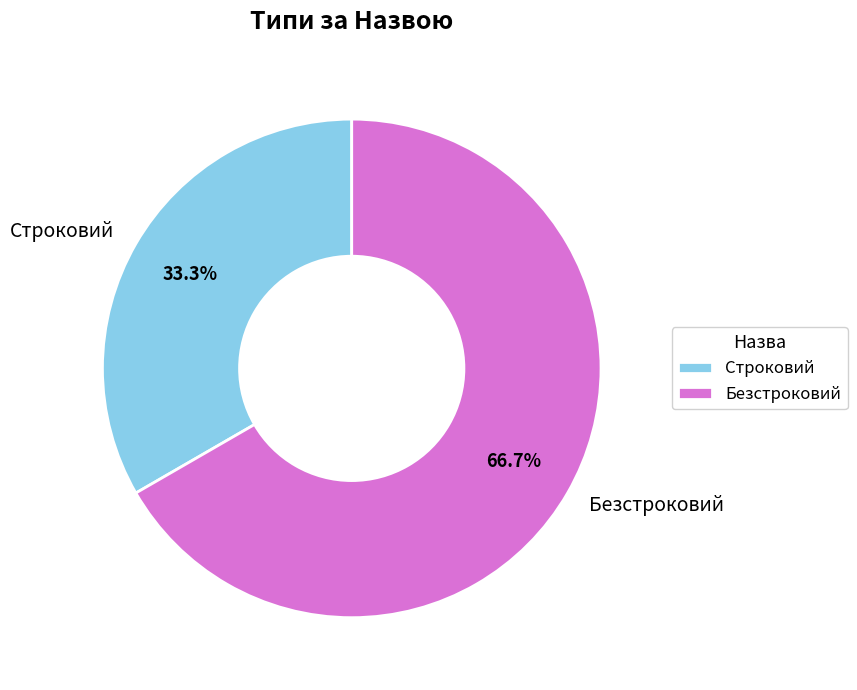

Which has a higher value, Безстроковий or Строковий?

Безстроковий